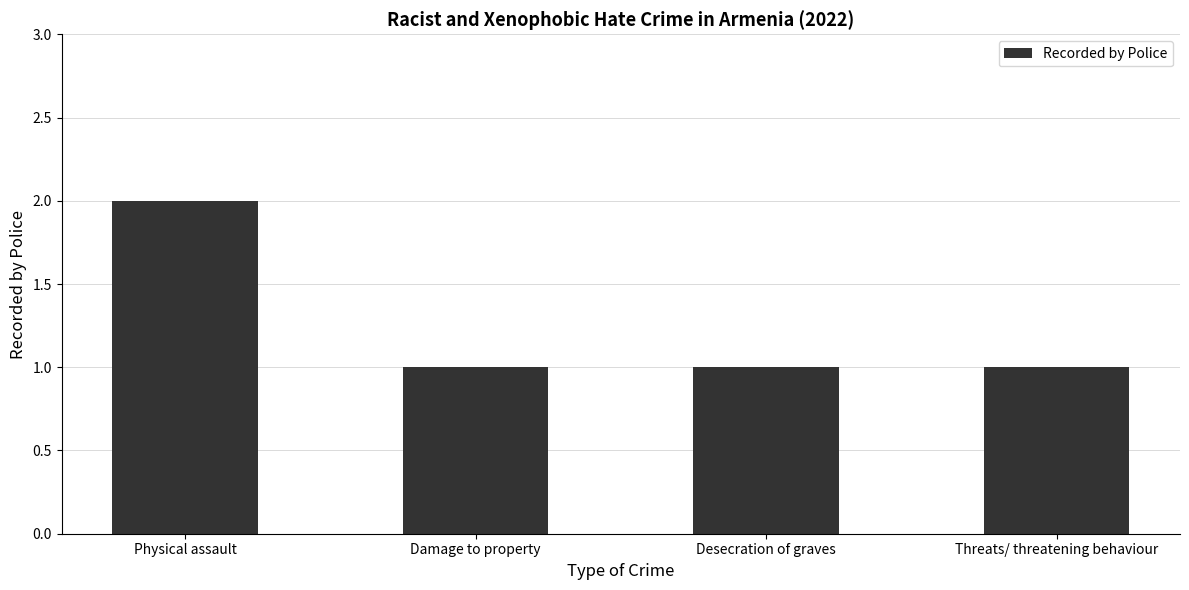

What is the value of the 2nd bar from the left?

1